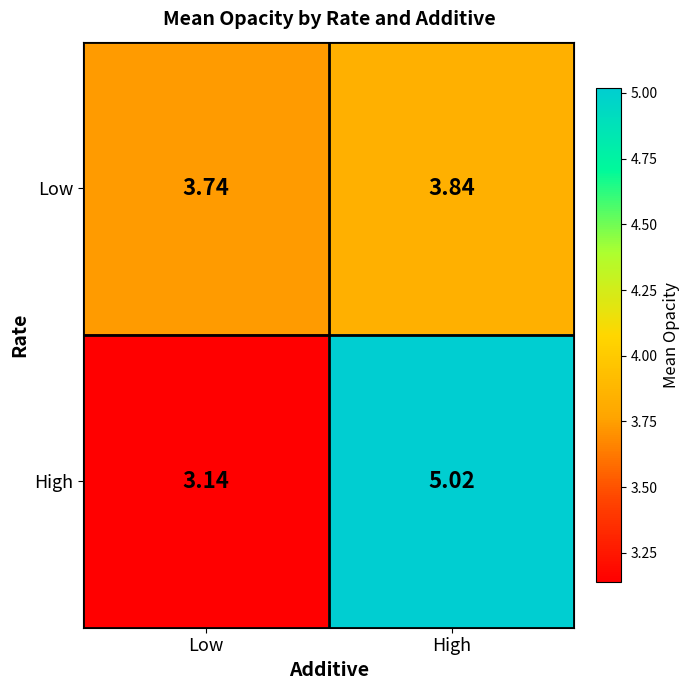

Between Low and High, which series saw the biggest shift?

High